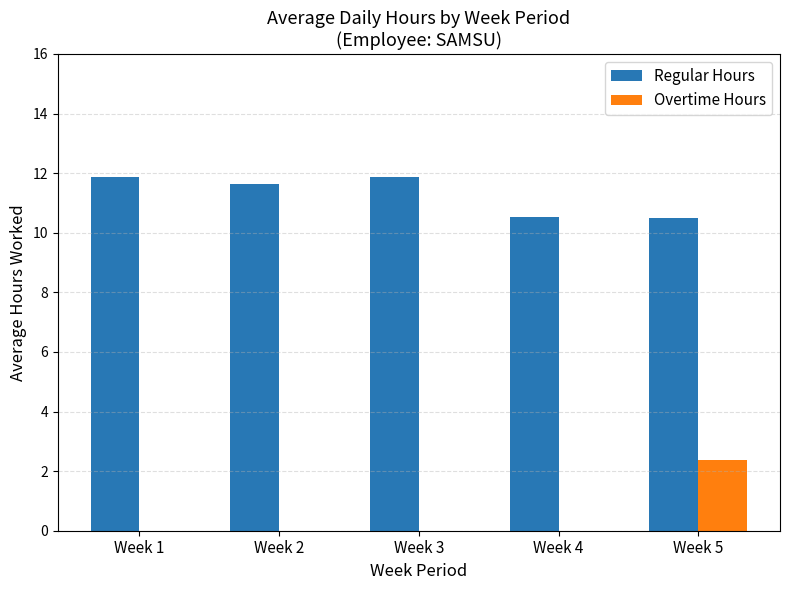

At which label does Regular Hours first exceed 11?

Week 1